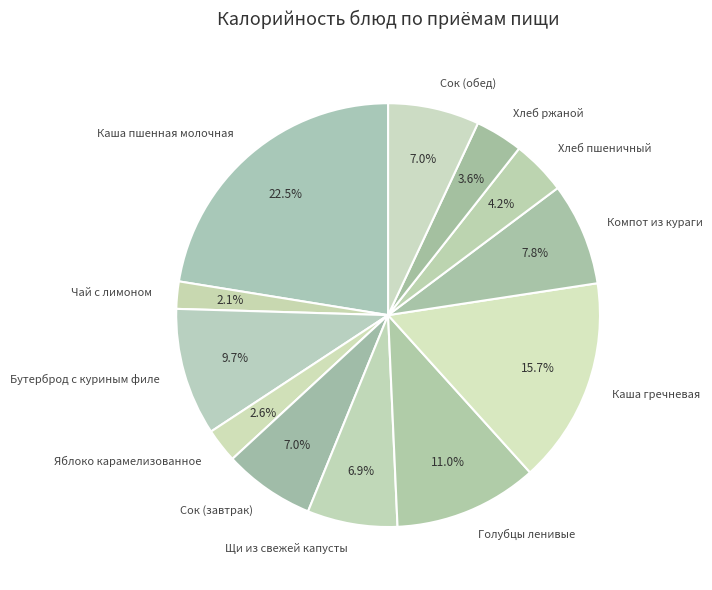

To the nearest percent, what percentage of the pie is Хлеб пшеничный?

4%